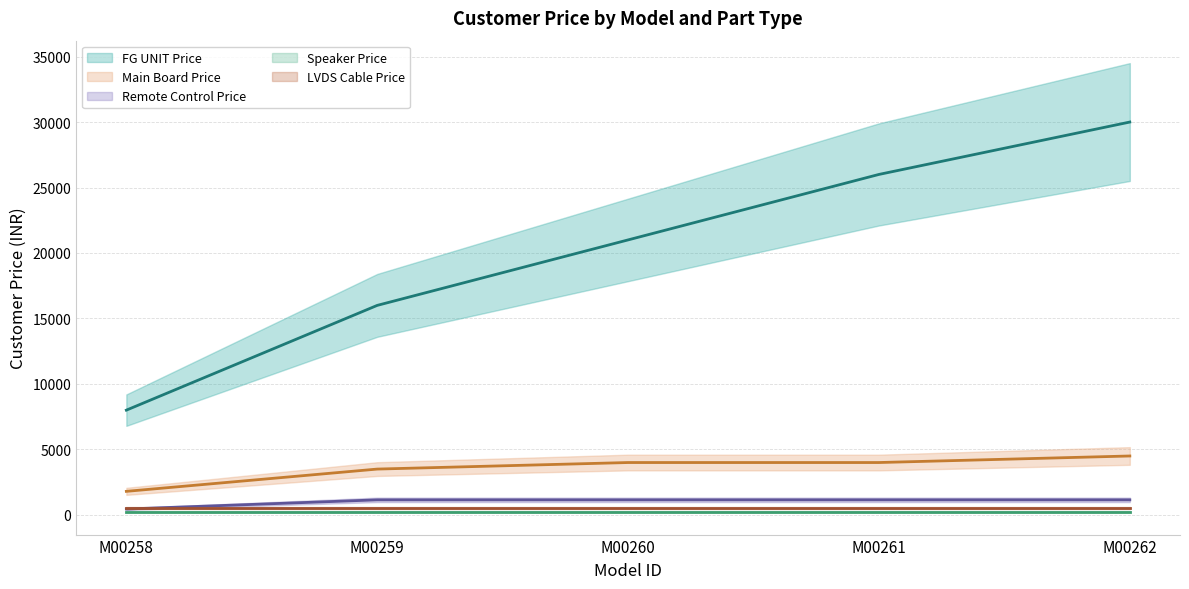

True or false: Main Board Price (mid) has a value of 3048 at M00262.

False